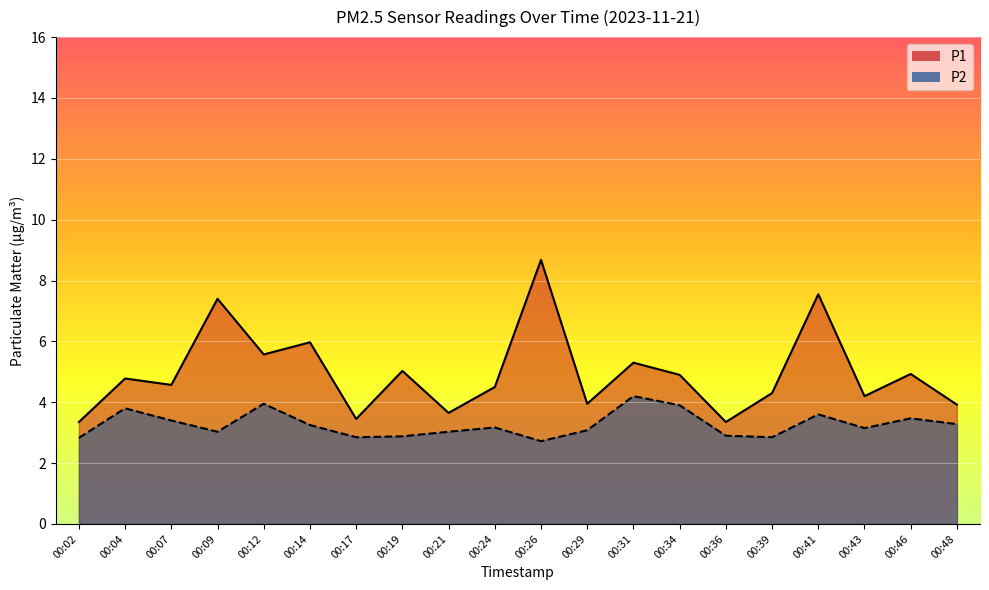

True or false: P1 and P2 cross at least once.

False